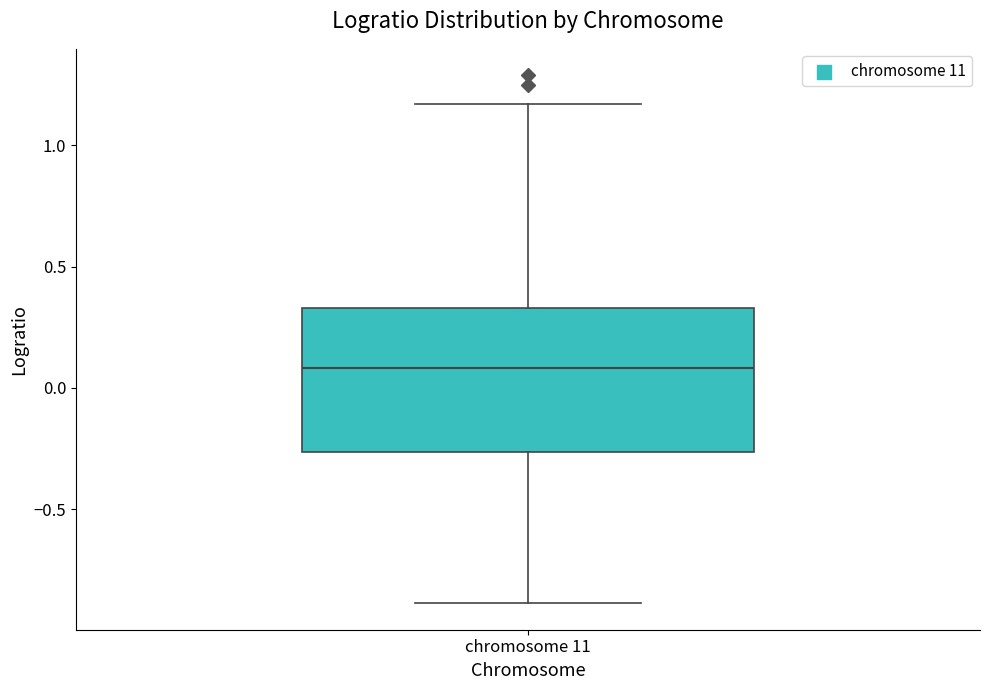

Transcribe this box plot: give where the median line is, the range the box spans, and where the two whiskers end, as read against the y-axis. The values are not printed on the chart, so give them approximately, as read against the axis.

median 0.10, box -0.25 to 0.35, whiskers -0.90 to 1.15